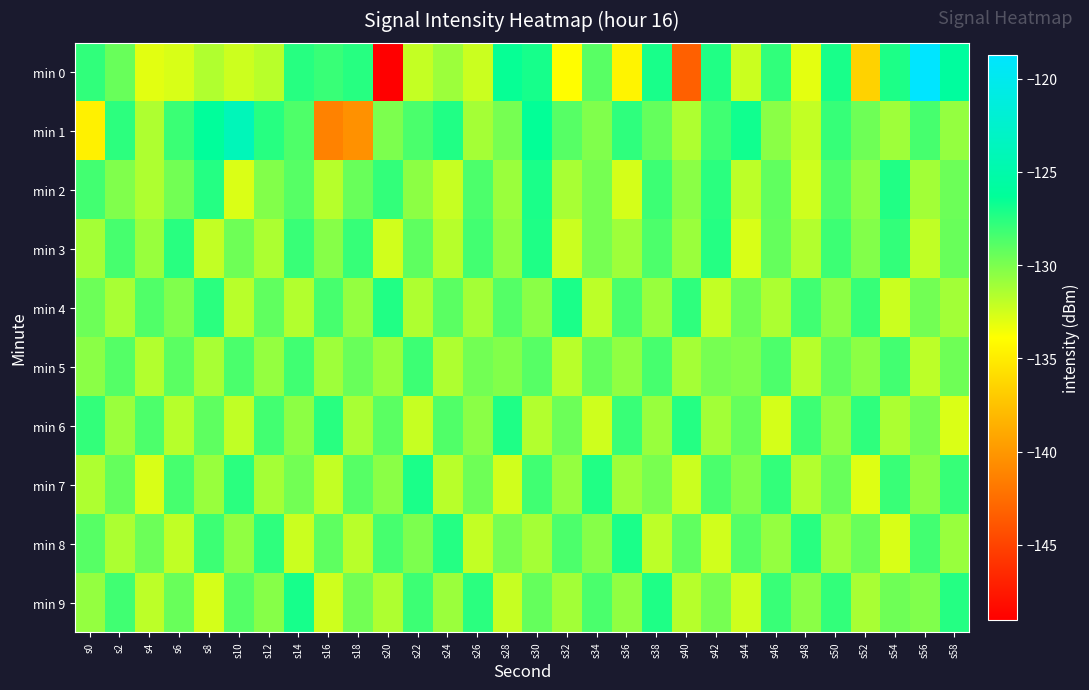

At s26, list the series in order from largest to smallest.

min 9, min 3, min 2, min 7, min 5, min 6, min 1, min 4, min 8, min 0